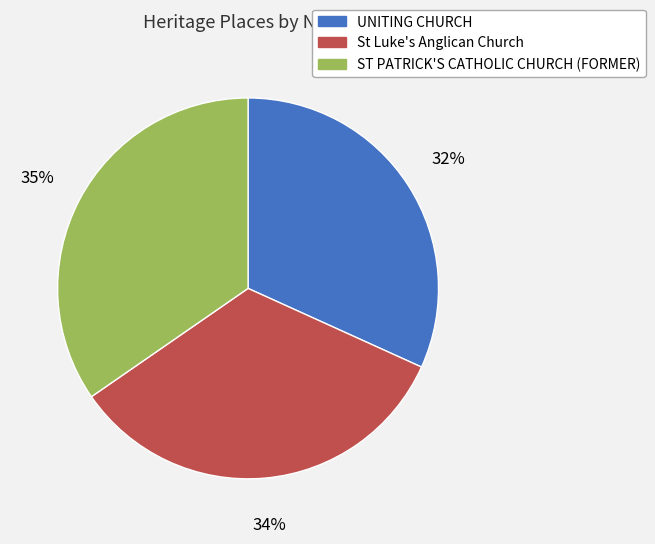

To the nearest percent, what percentage of the pie is St Luke's Anglican Church?

34%